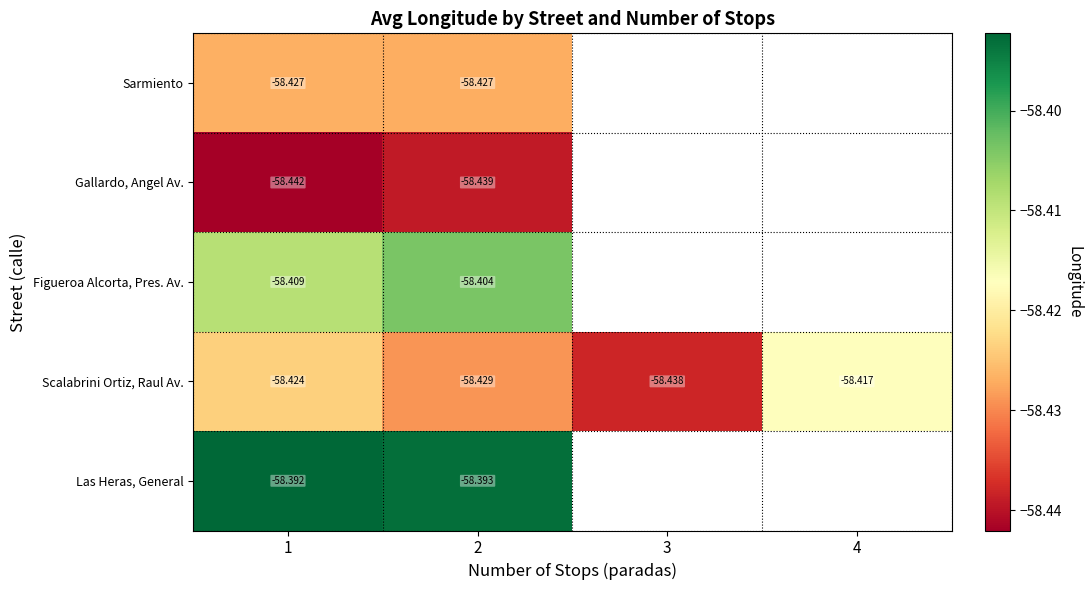

Is the value of Scalabrini Ortiz, Raul Av. at 1 greater than the value of Gallardo, Angel Av. at 2?

Yes